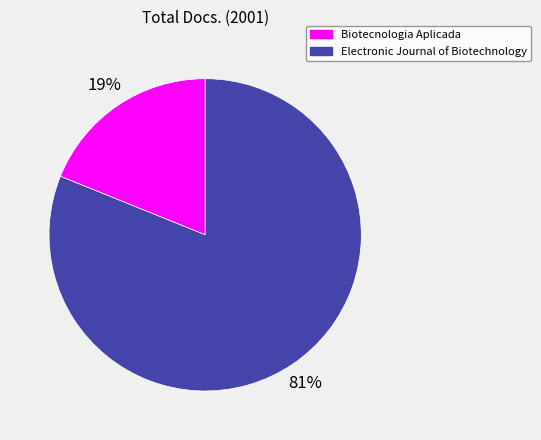

Count the number of slices in the pie.

2